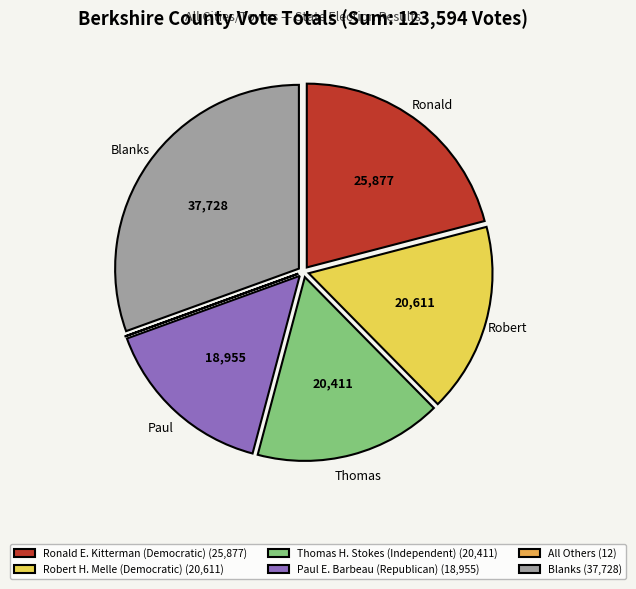

The Blanks (37,728) slice represents 31% of the pie. True or false?

True